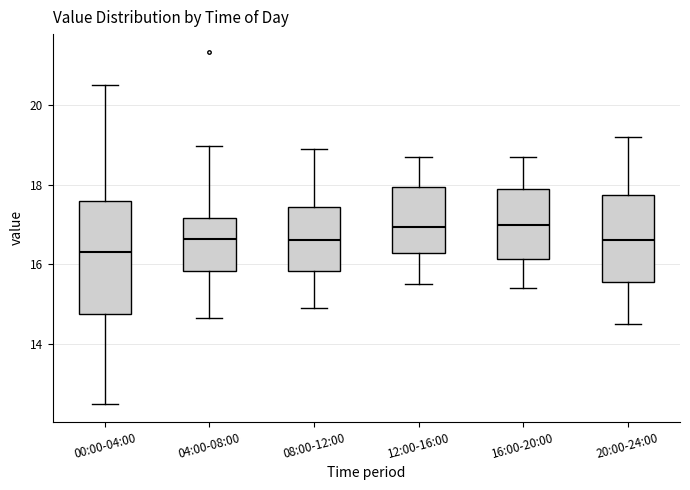

Comparing the boxes themselves (not the whiskers), which one is the tallest?

00:00-04:00